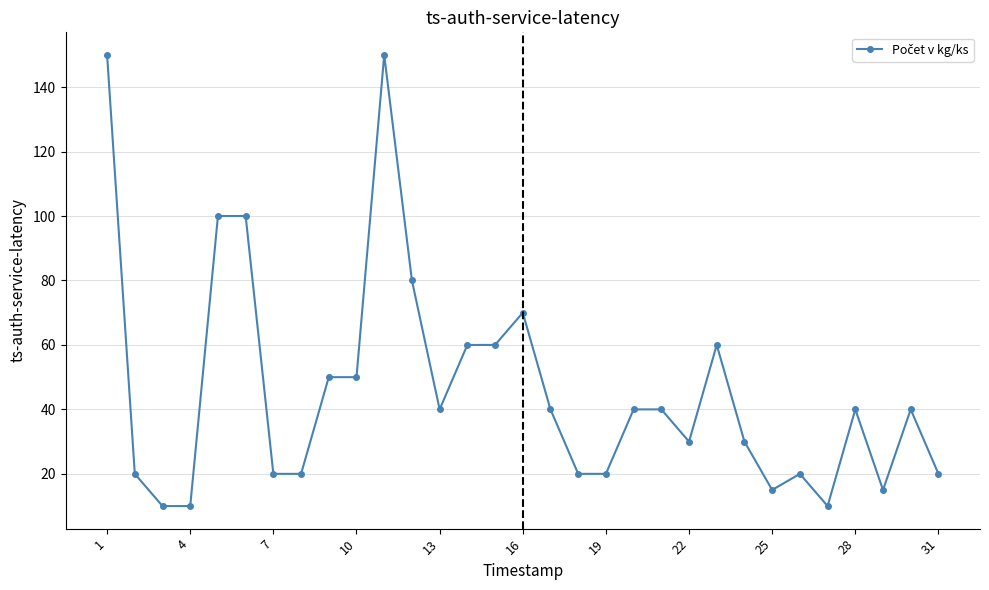

What is the minimum value shown in the chart?

10